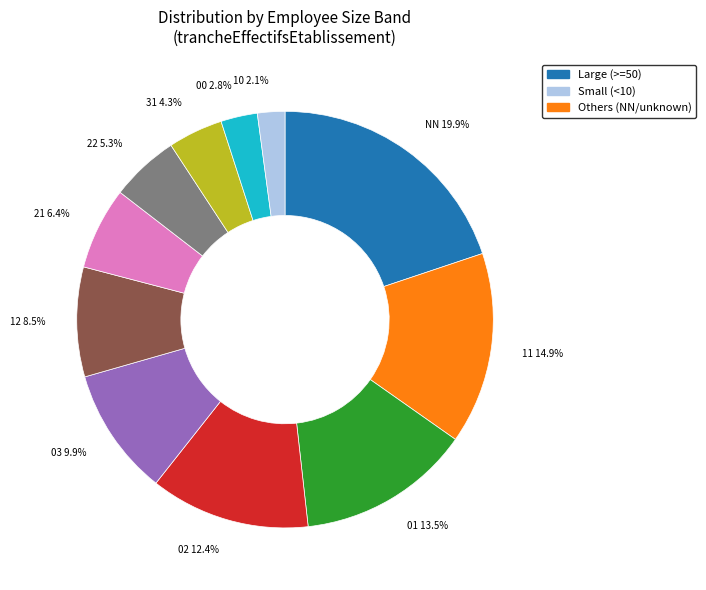

Is it true that NN is 9% of the pie?

False